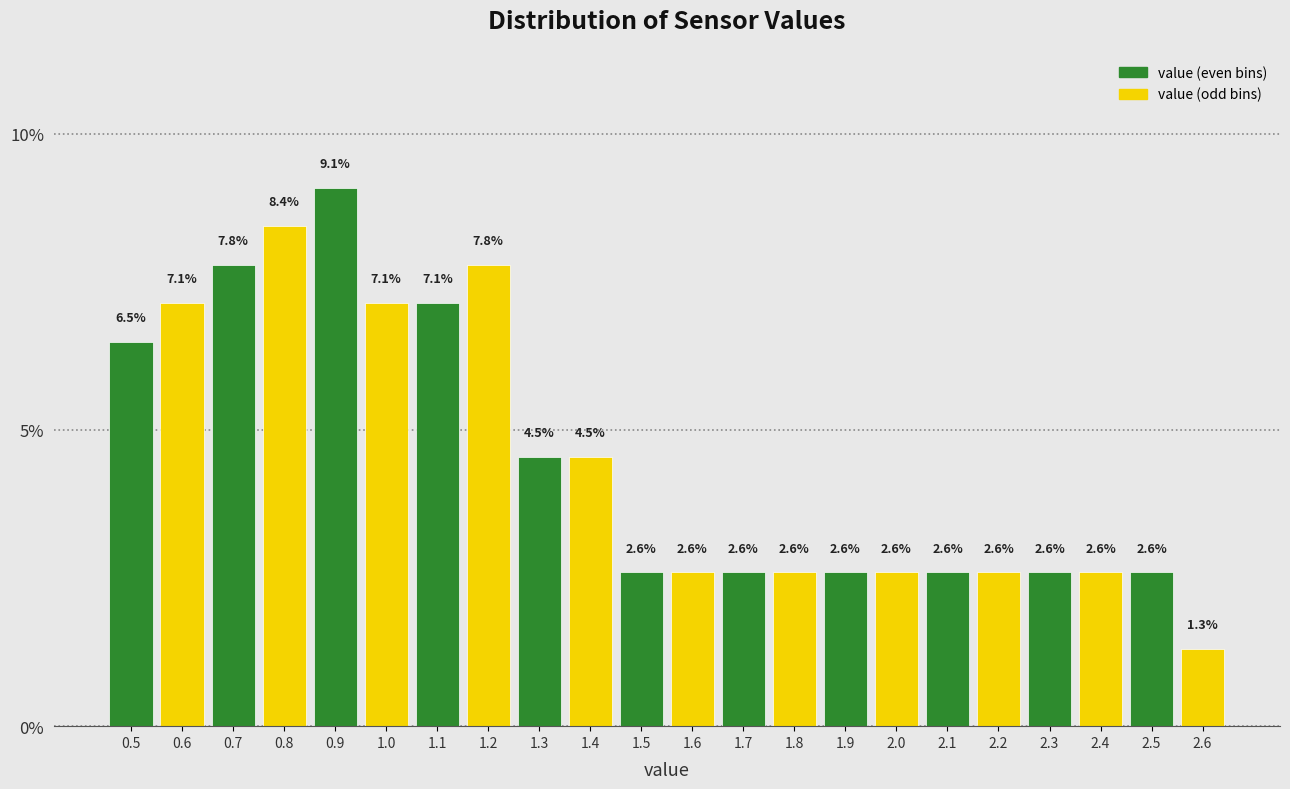

What is the height of the bar covering 1.95 to 2.05 on the x-axis?

2.6